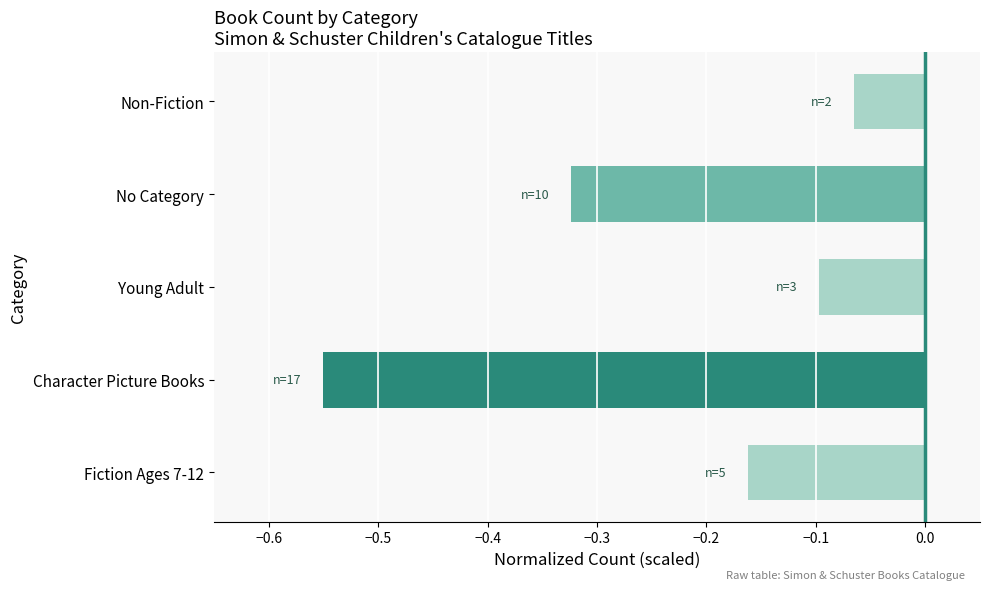

Rank the categories by value from highest to lowest.

Non-Fiction, Young Adult, Fiction Ages 7-12, No Category, Character Picture Books